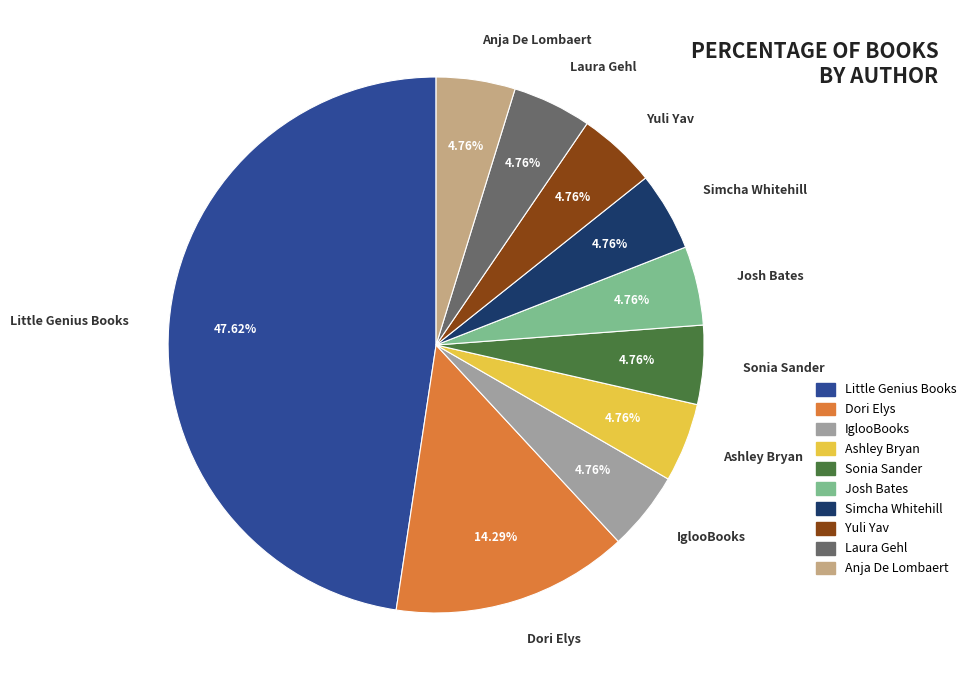

Approximately how many times larger is the value at Ashley Bryan compared to Simcha Whitehill?

1.0